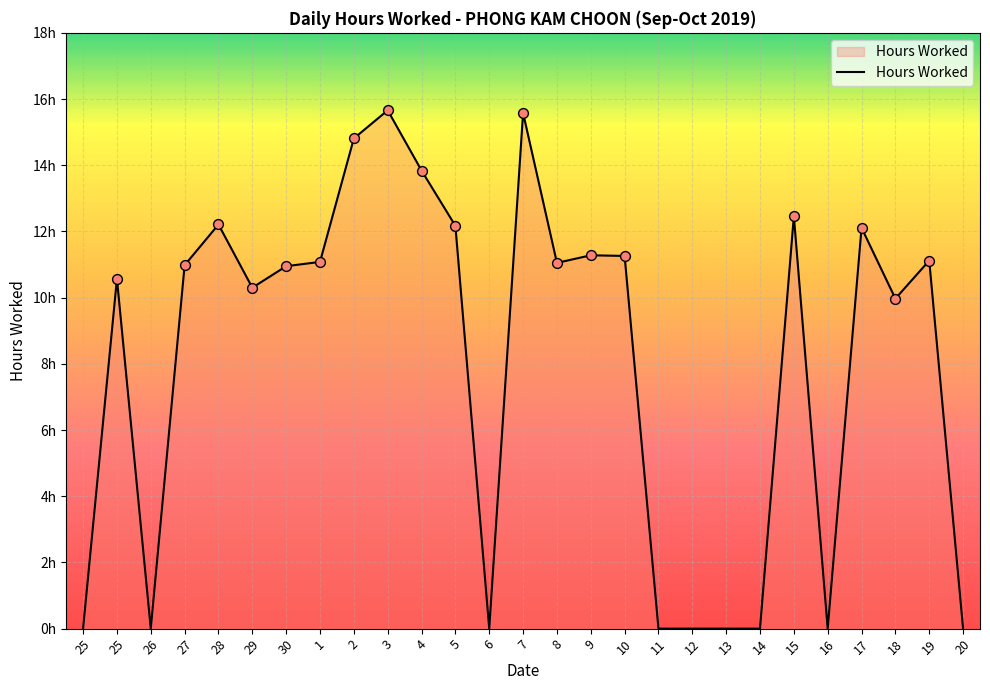

What is the ratio of the value at 18 to the value at 5?

0.8